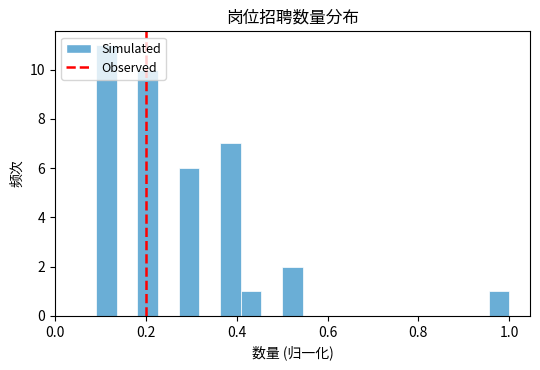

Read against the x-axis, roughly where is the centre of the tallest bar?

0.12